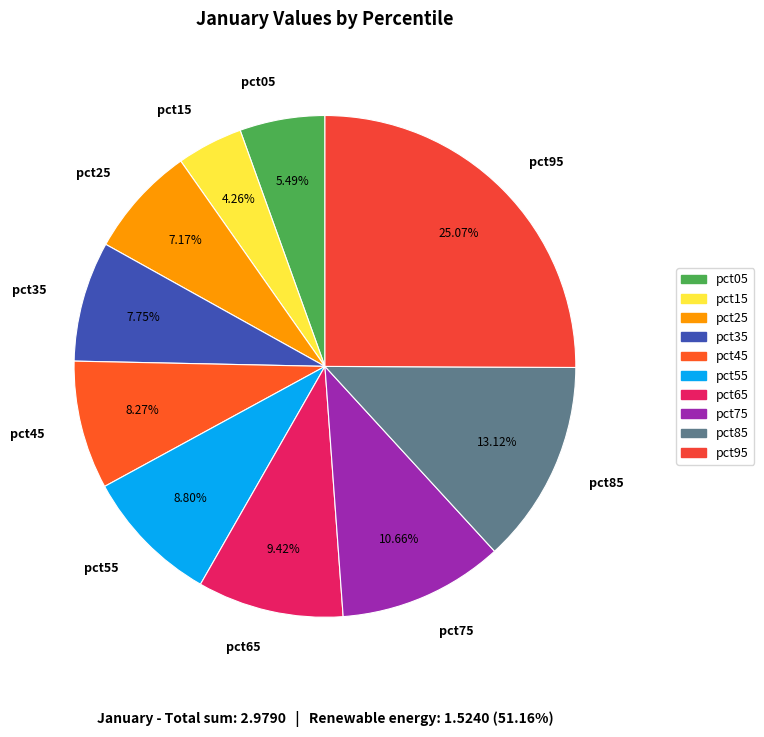

The pct95 slice represents 19% of the pie. True or false?

False